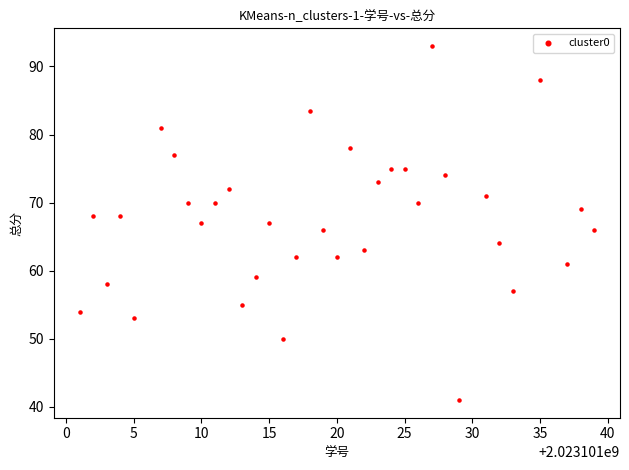

What is the range of Y values (max minus min)?

52.0